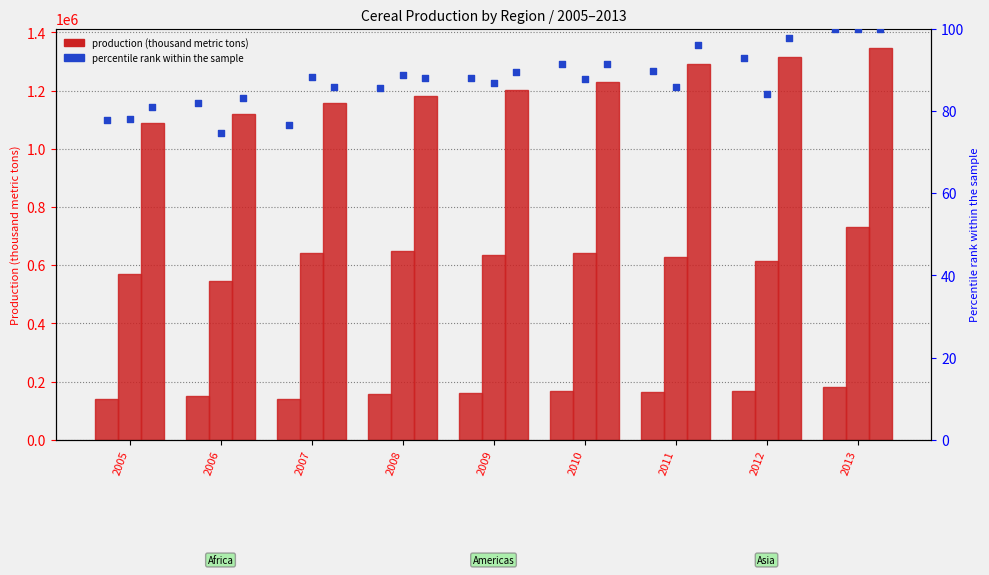

What is the total value across all series at 2008?

1986720.3